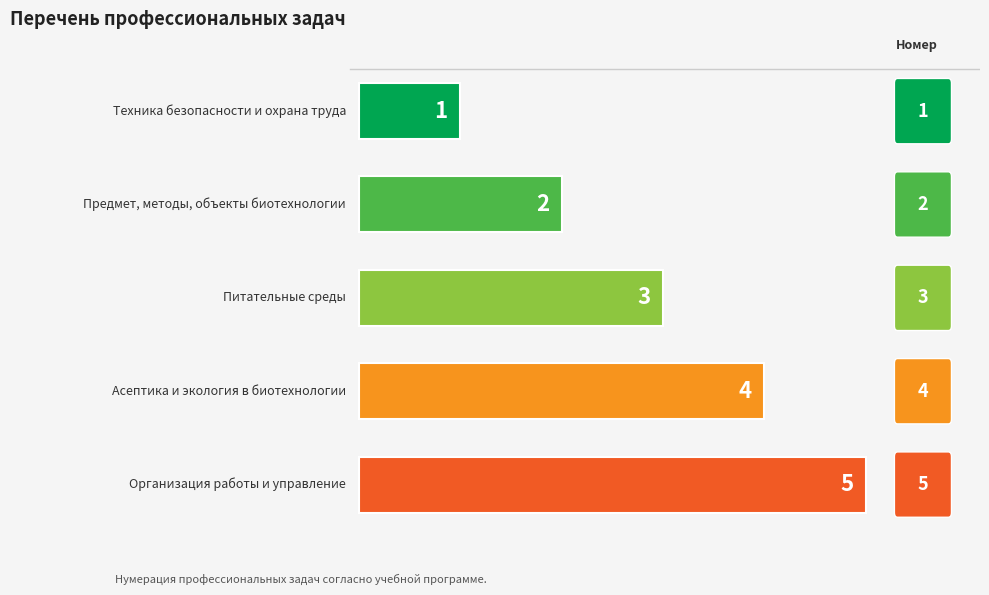

Are the bars grouped side by side (vs. stacked)?

No